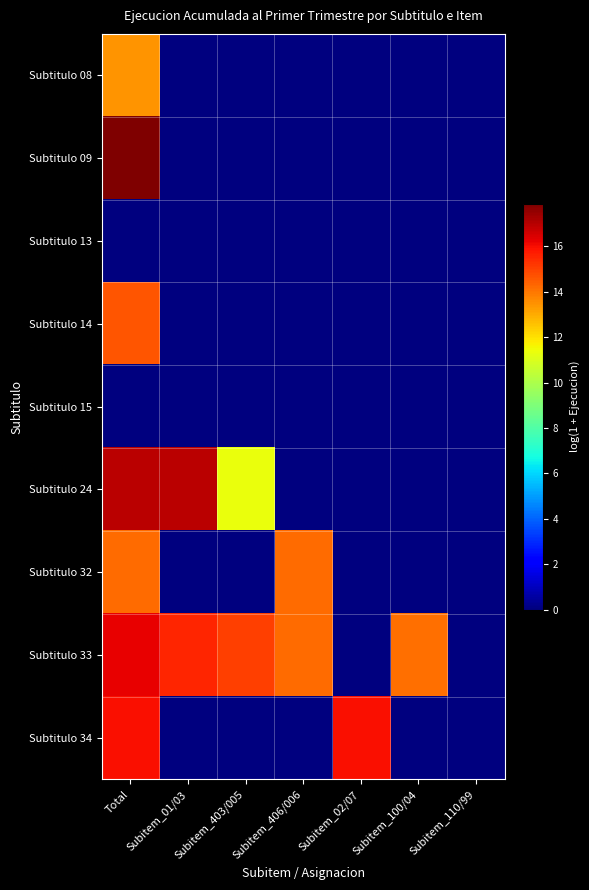

Count the number of data series in this chart.

9